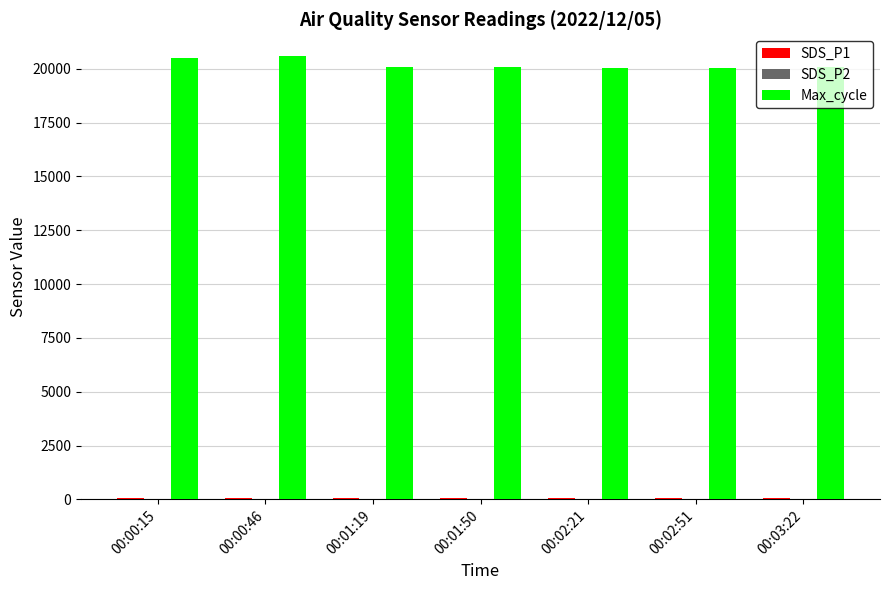

What is the greatest value displayed?

20573.0